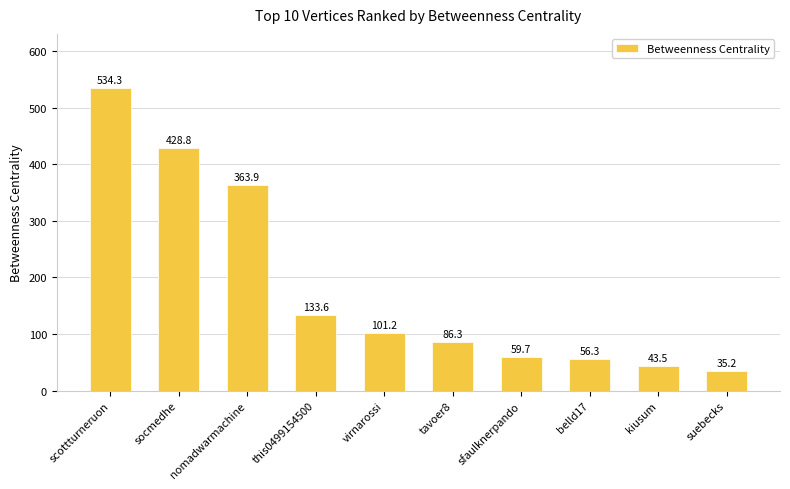

Count the number of categories in the chart.

10